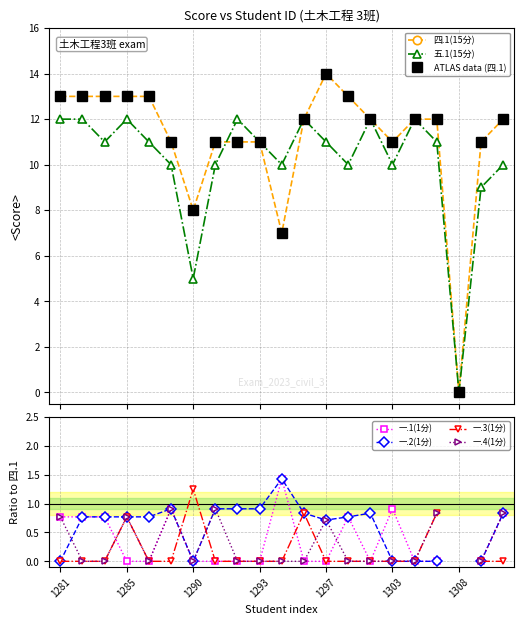

What is the greatest value displayed?

14